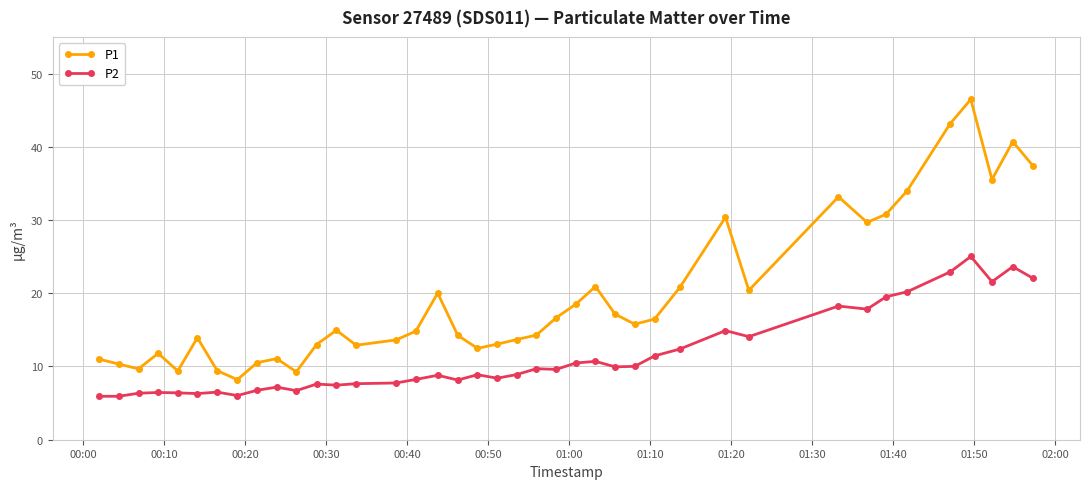

What is the difference between the second highest and second lowest values in the P2 series?

17.7